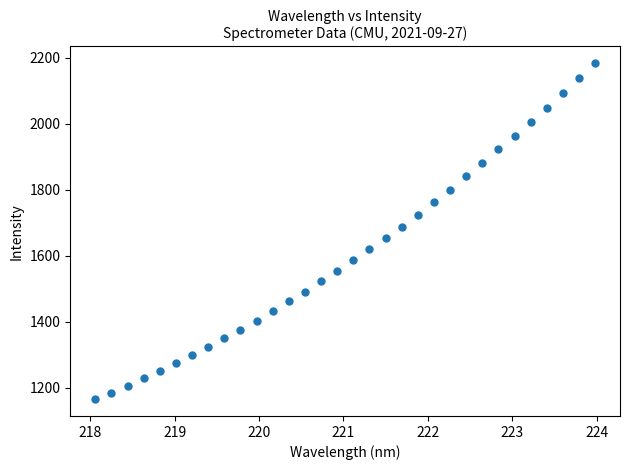

What is the range of X values (max minus min)?

5.9